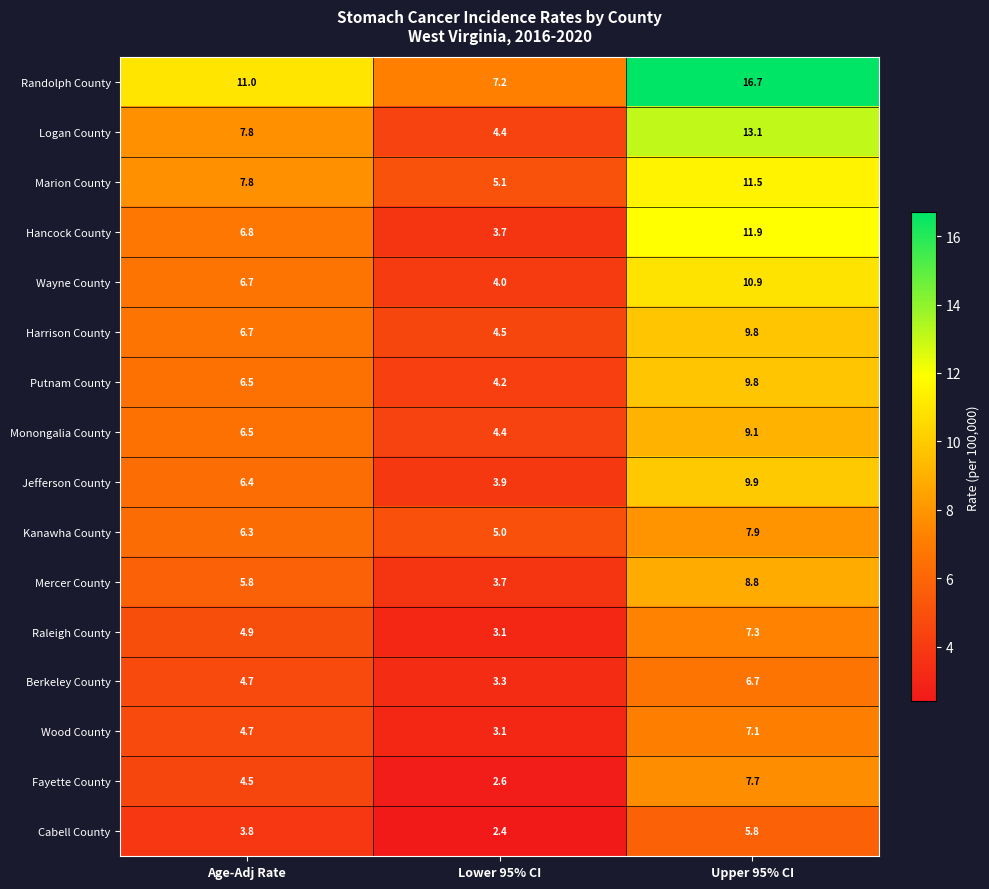

Rank the categories by Berkeley County value from highest to lowest.

Upper 95% CI, Age-Adj Rate, Lower 95% CI